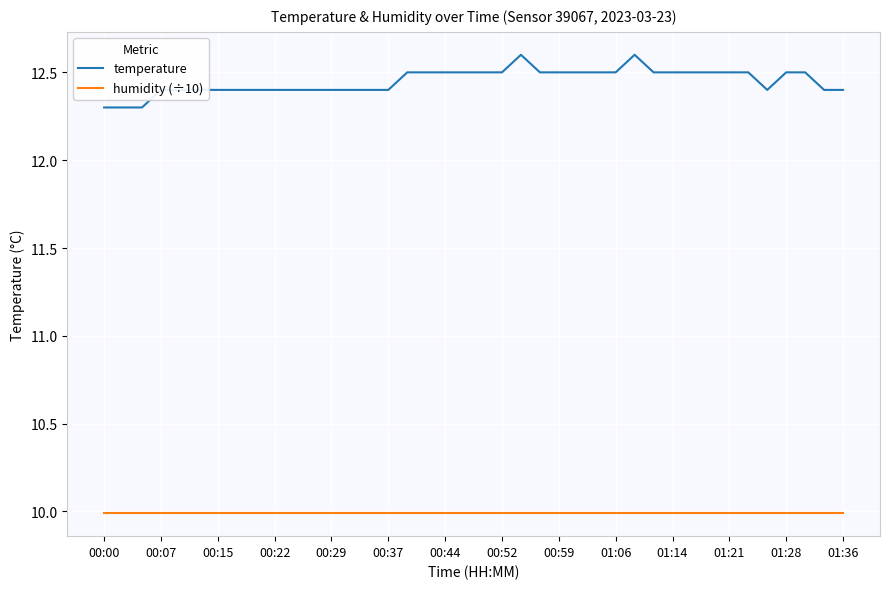

True or false: temperature and humidity (÷10) cross at least once.

False